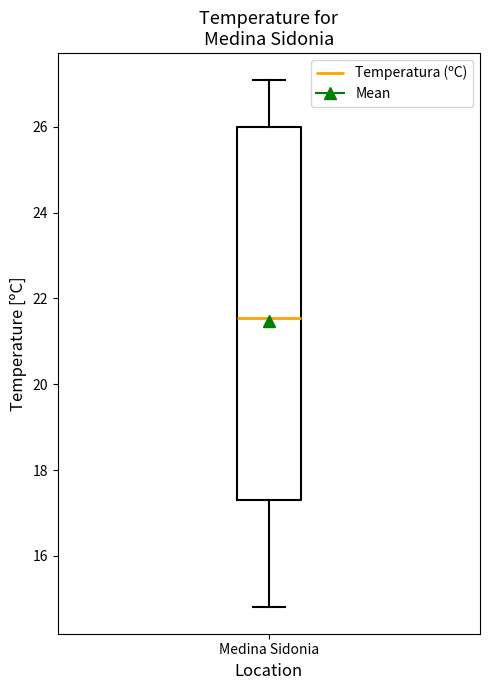

Transcribe this box plot: give where the median line is, the range the box spans, and where the two whiskers end, as read against the y-axis. The values are not printed on the chart, so give them approximately, as read against the axis.

median 21.6, box 17.4 to 26.0, whiskers 14.8 to 27.2